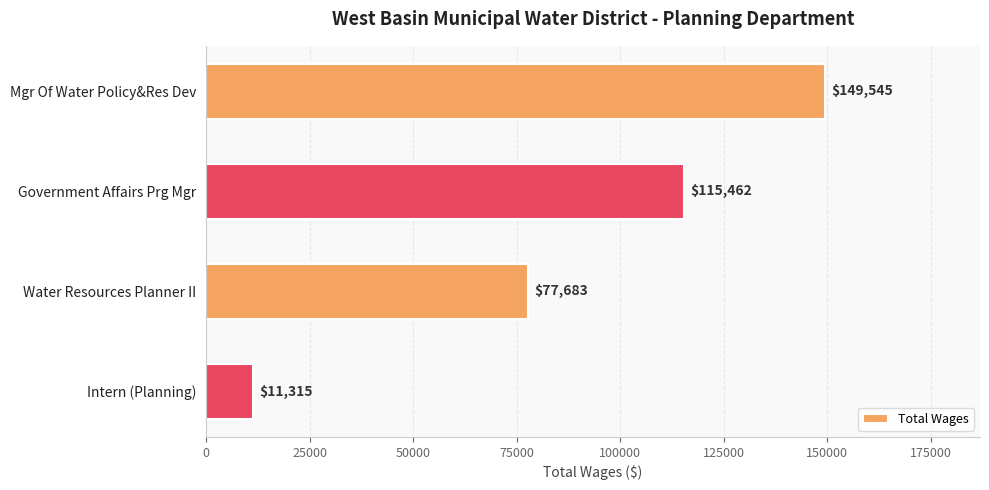

Approximately how many times larger is the value at Mgr Of Water Policy&Res Dev compared to Intern (Planning)?

13.2